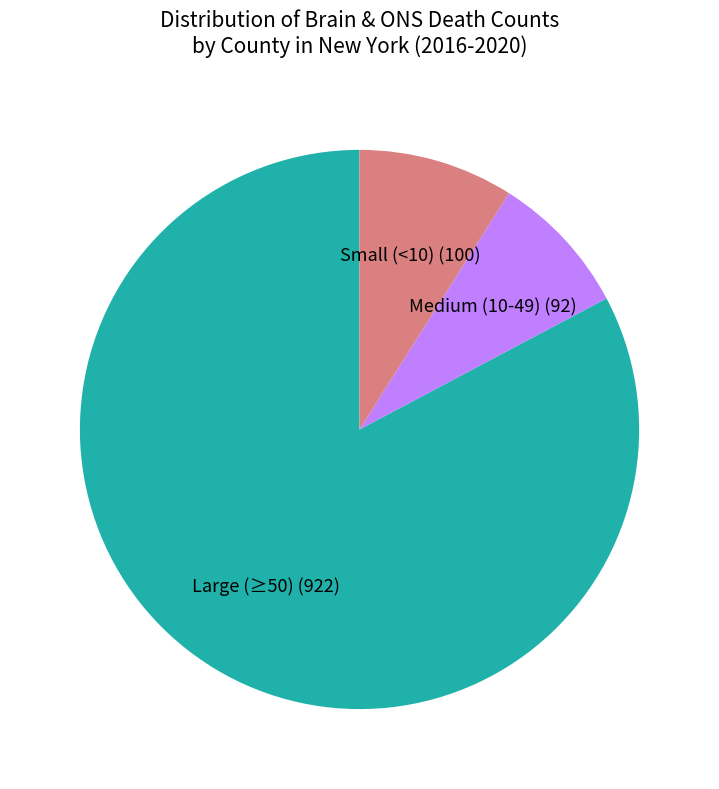

The Large (≥50) slice represents 89% of the pie. True or false?

False